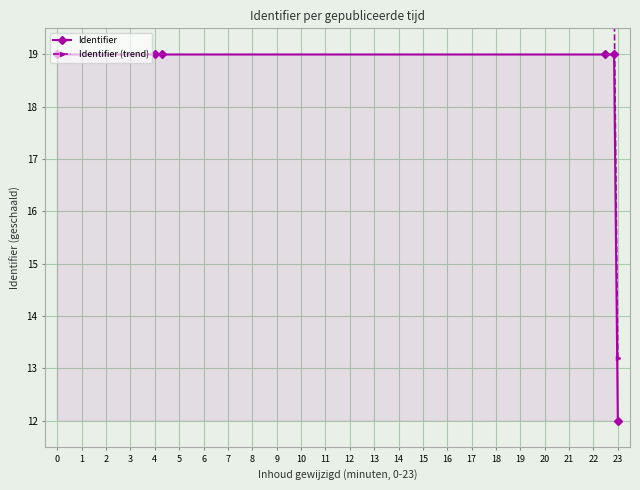

The value of Identifier at 0 is 25.8. True or false?

False